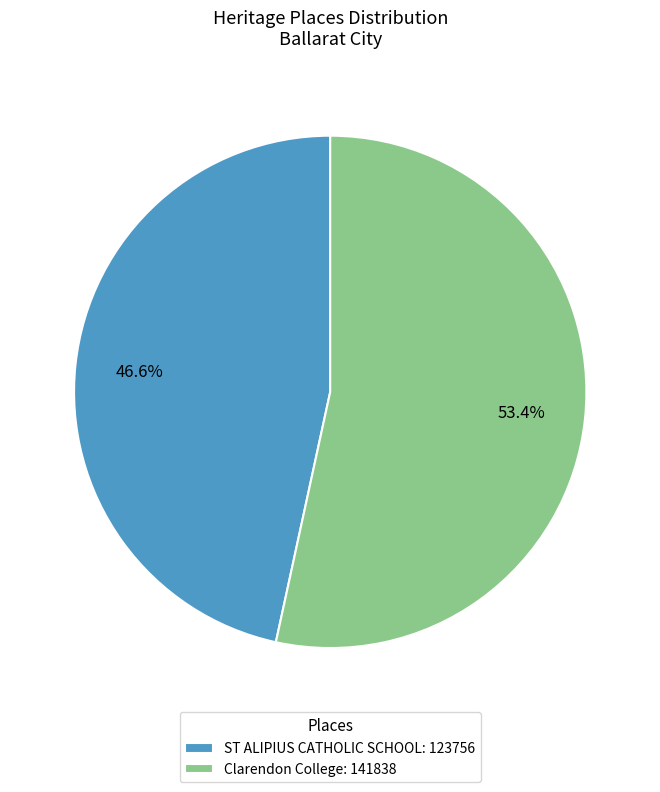

Is the sum of Clarendon College and ST ALIPIUS CATHOLIC SCHOOL greater than half?

Yes